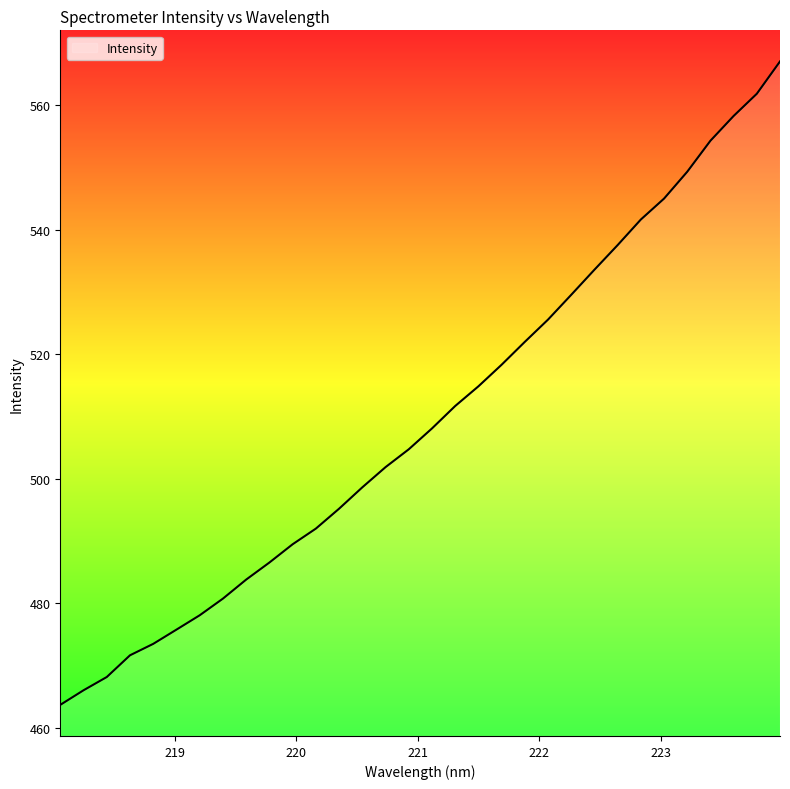

What is the difference between the maximum and minimum values?

103.4